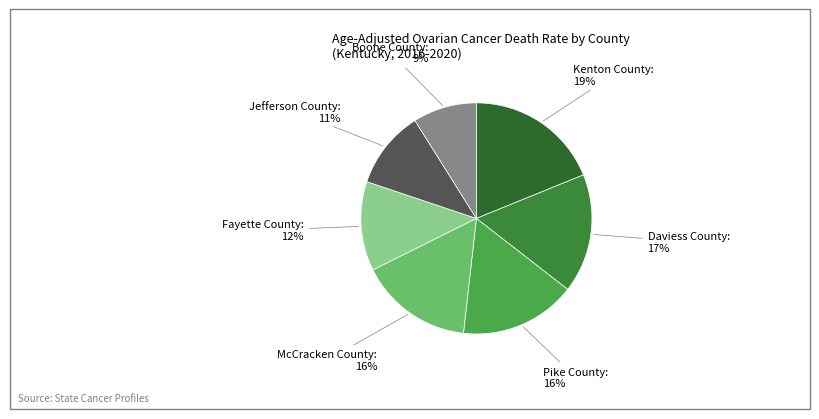

The Pike County slice represents 28% of the pie. True or false?

False